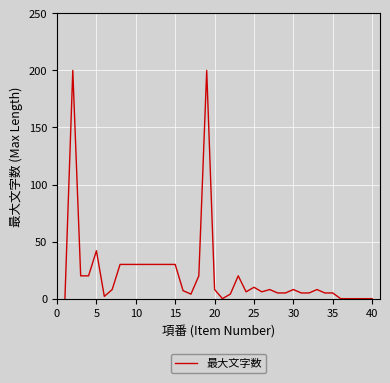

What is the maximum value shown in the chart?

200